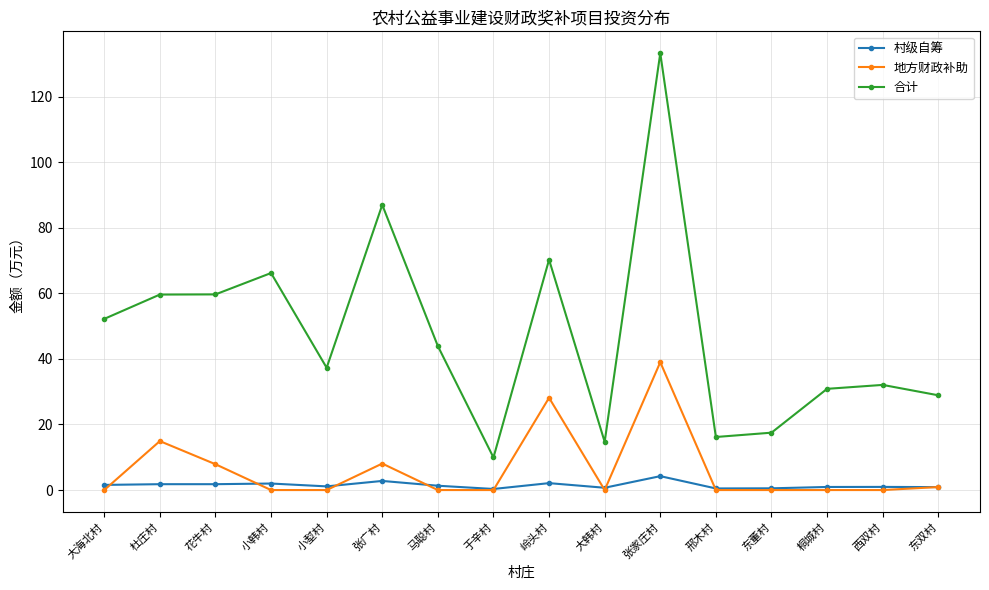

True or false: 合计 and 地方财政补助 intersect in this chart.

False